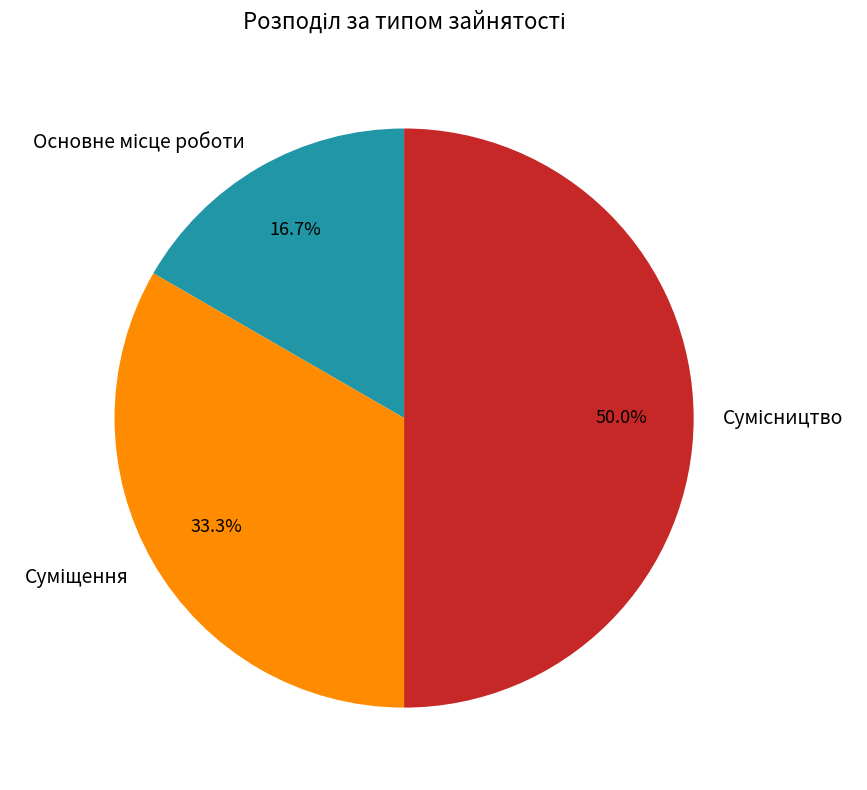

Is it true that Суміщення is 33% of the pie?

True